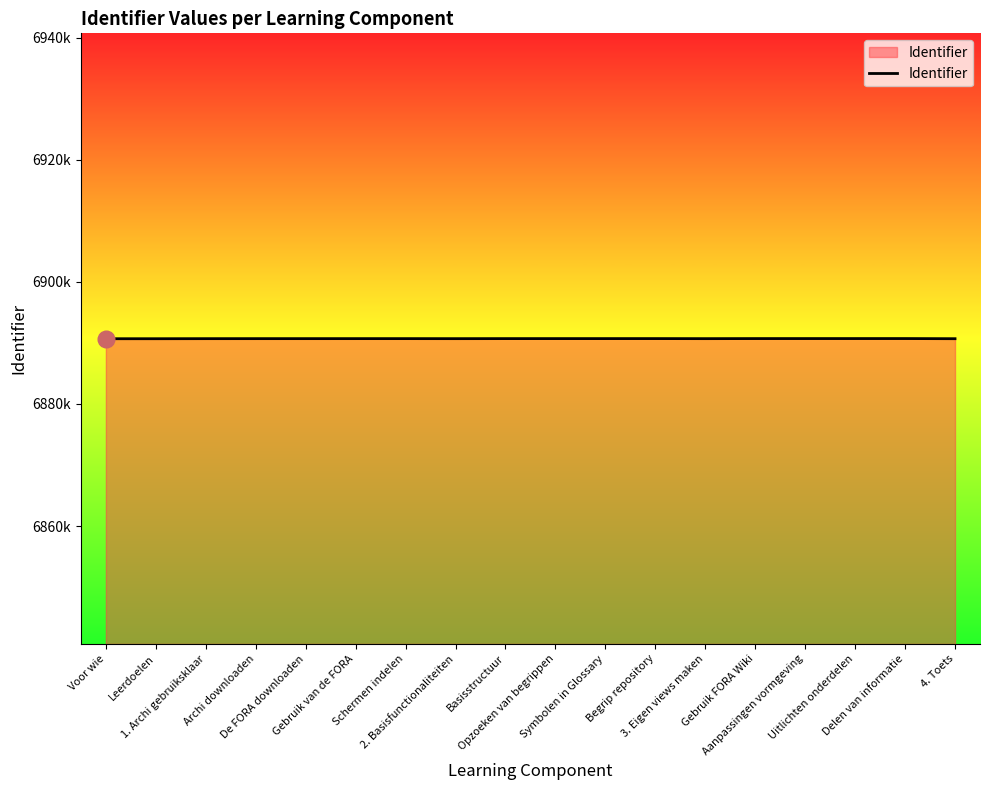

How many points are lower than both their immediate neighbors (excluding endpoints)?

2